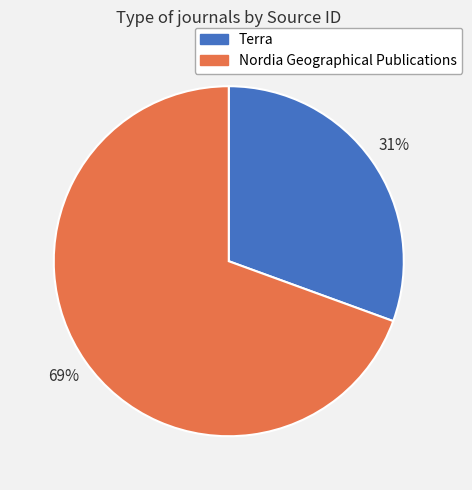

Between Nordia Geographical Publications and Terra, which is larger?

Nordia Geographical Publications